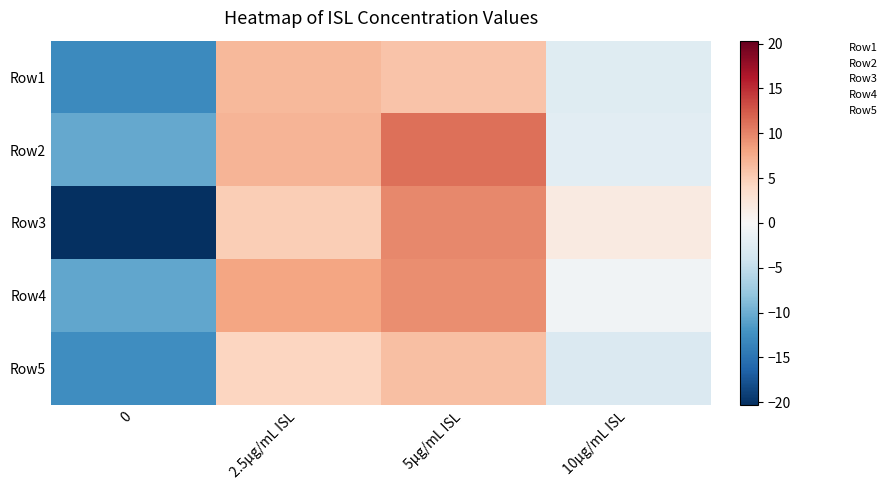

Which has a higher value, 2.5μg/mL ISL or 5μg/mL ISL?

2.5μg/mL ISL